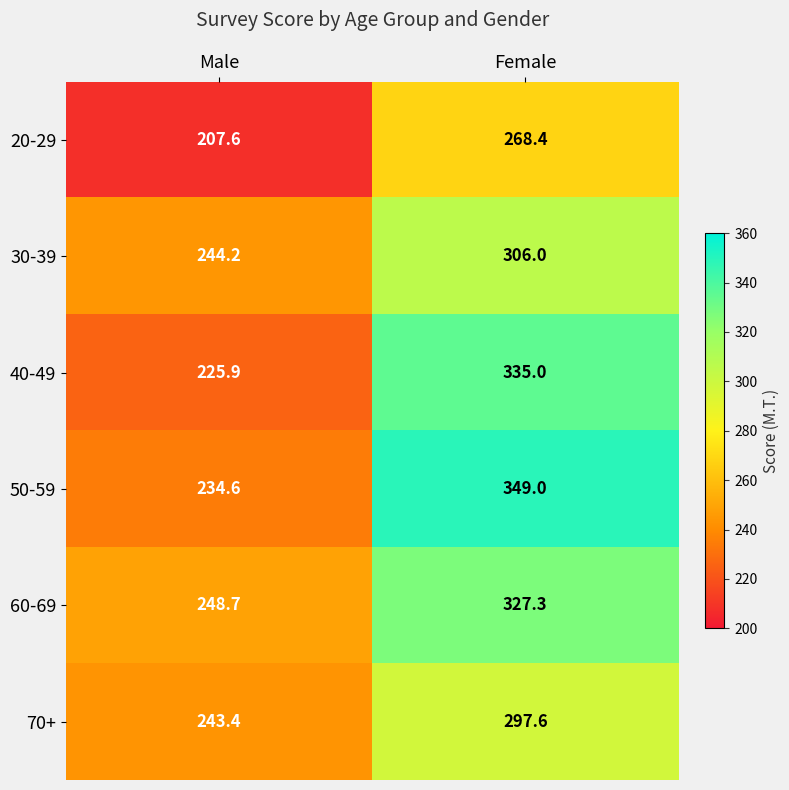

Is it true that 40-49 equals 169.3 at Female?

False